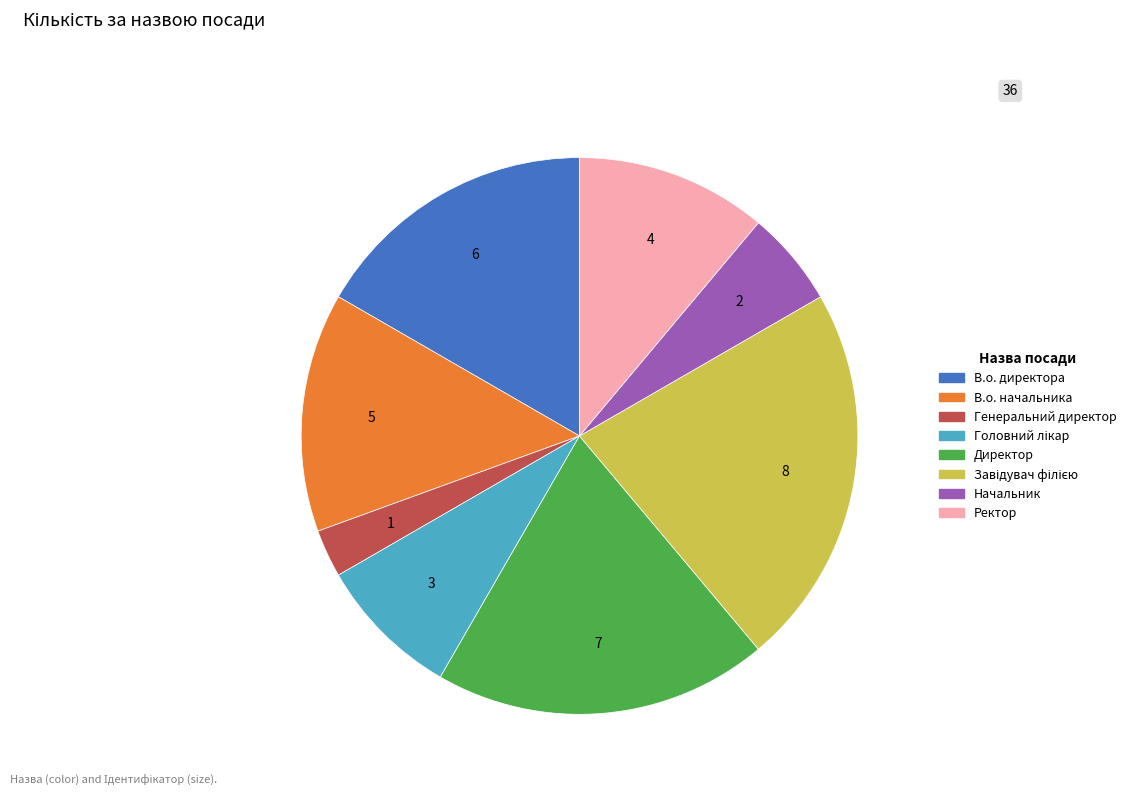

Which category has the smallest portion of the pie?

Генеральний директор